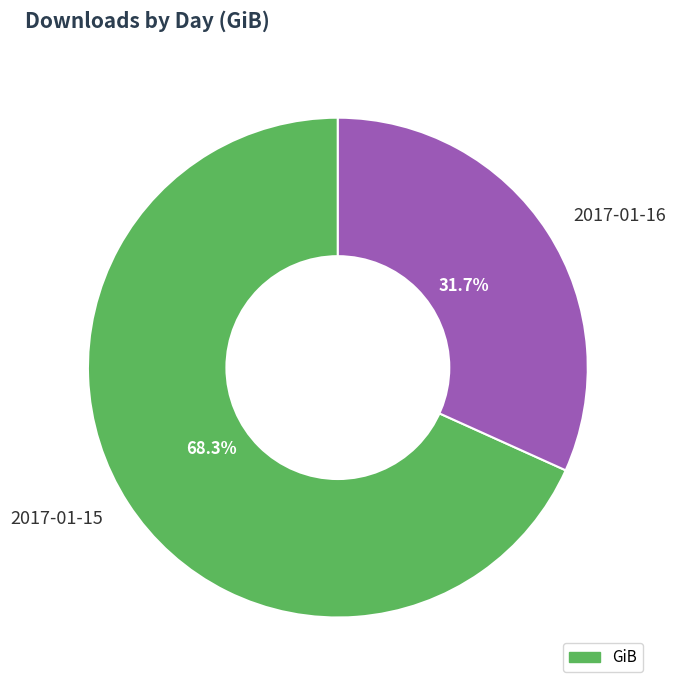

To the nearest percent, what is the average slice percentage?

50%